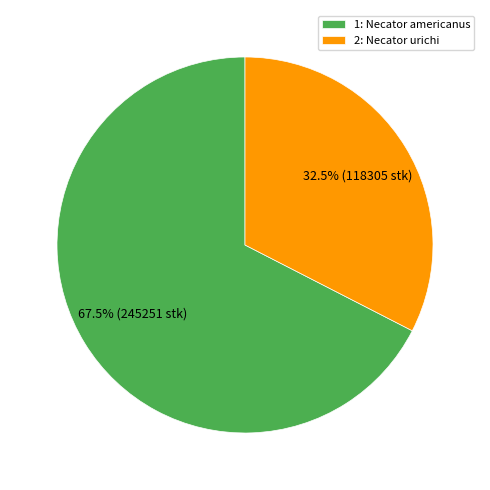

Combined, what portion of the pie is 2: Necator urichi and 1: Necator americanus?

100.0%